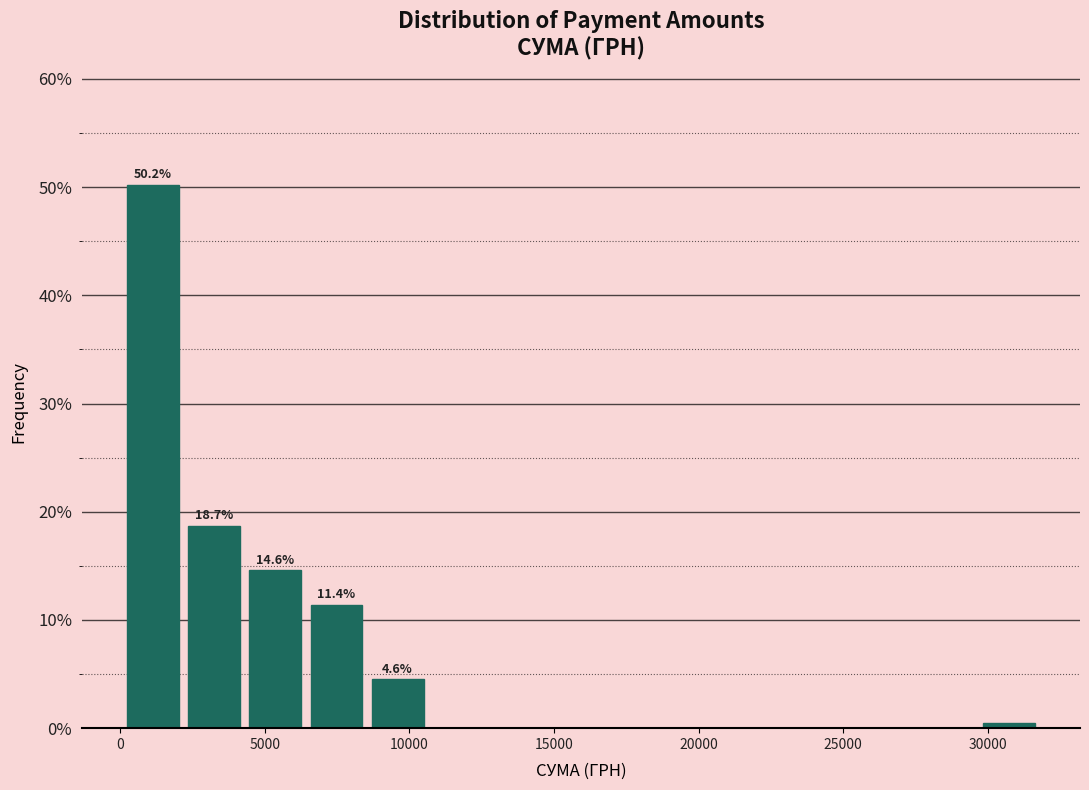

Over which range of the x-axis is the bar tallest?

0 to 2000